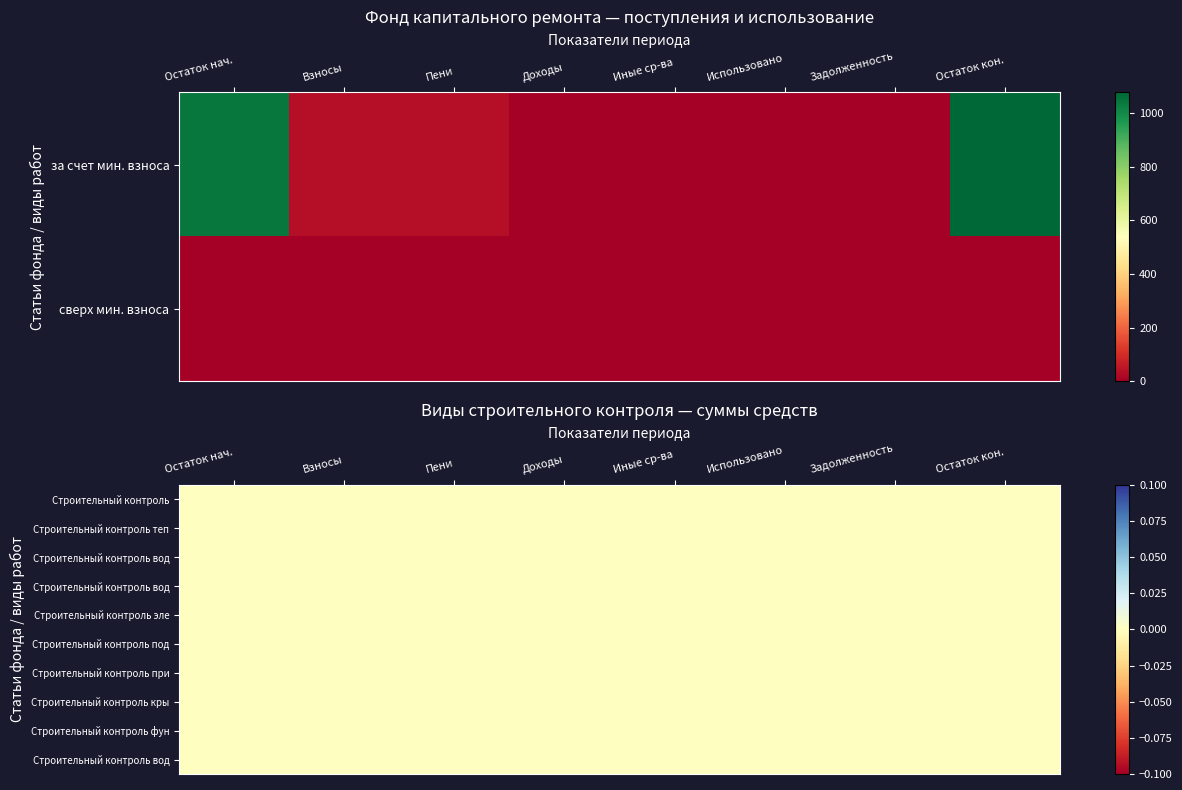

Reading left to right, list all the values displayed in this chart.

за счет минимального взноса: 0=1039.7	1=36.8	2=36.8	3=0.0	4=0.0	5=0.0	6=0.0	7=1076.5
сверх минимального размера взноса: 0=0.0	1=0.0	2=0.0	3=0.0	4=0.0	5=0.0	6=0.0	7=0.0
Строительный контроль: 0=0.0	1=0.0	2=0.0	3=0.0	4=0.0	5=0.0	6=0.0	7=0.0
Строительный контроль теплоснабжения: 0=0.0	1=0.0	2=0.0	3=0.0	4=0.0	5=0.0	6=0.0	7=0.0
Строительный контроль водоотведения: 0=0.0	1=0.0	2=0.0	3=0.0	4=0.0	5=0.0	6=0.0	7=0.0
Строительный контроль водоснабжения (ХВ): 0=0.0	1=0.0	2=0.0	3=0.0	4=0.0	5=0.0	6=0.0	7=0.0
Строительный контроль электроснабжения: 0=0.0	1=0.0	2=0.0	3=0.0	4=0.0	5=0.0	6=0.0	7=0.0
Строительный контроль подвальных помещений: 0=0.0	1=0.0	2=0.0	3=0.0	4=0.0	5=0.0	6=0.0	7=0.0
Строительный контроль приборов учета тепла: 0=0.0	1=0.0	2=0.0	3=0.0	4=0.0	5=0.0	6=0.0	7=0.0
Строительный контроль крыши: 0=0.0	1=0.0	2=0.0	3=0.0	4=0.0	5=0.0	6=0.0	7=0.0
Строительный контроль фундамента: 0=0.0	1=0.0	2=0.0	3=0.0	4=0.0	5=0.0	6=0.0	7=0.0
Строительный контроль водоснабжения (ГВ): 0=0.0	1=0.0	2=0.0	3=0.0	4=0.0	5=0.0	6=0.0	7=0.0